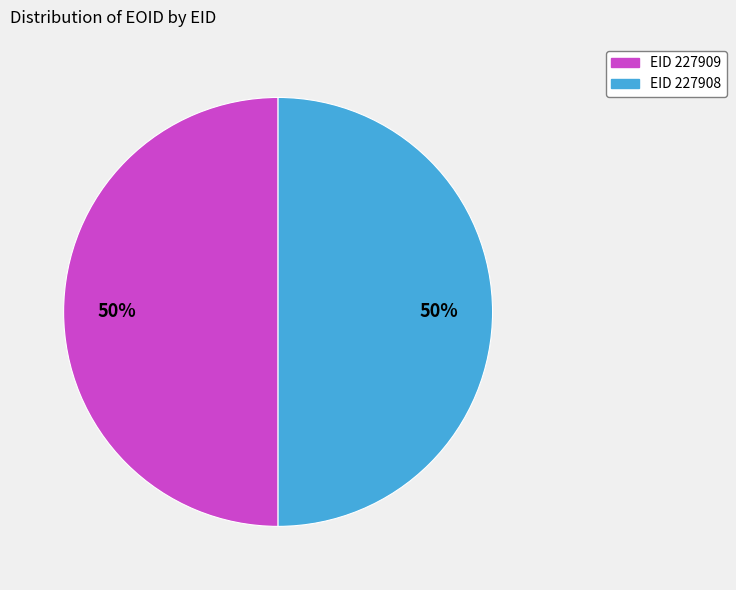

To the nearest percent, what portion does EID 227908 represent?

50%